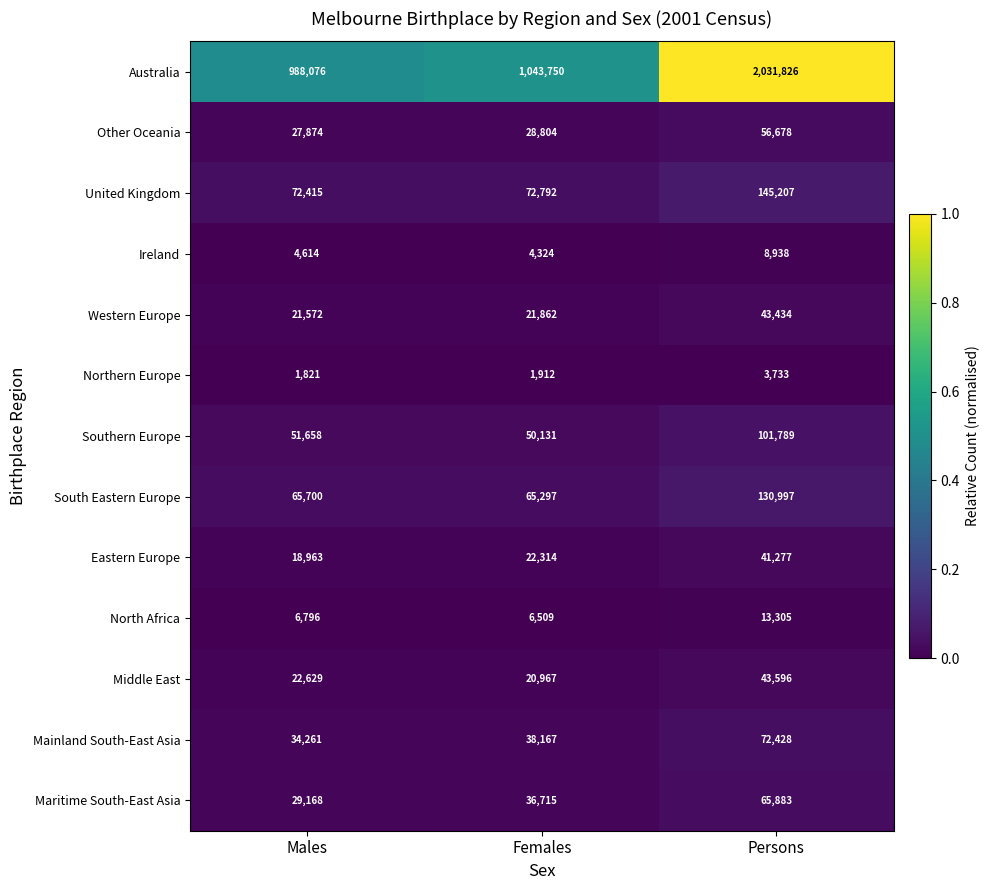

What is the lowest value of the Southern Europe series?

50131